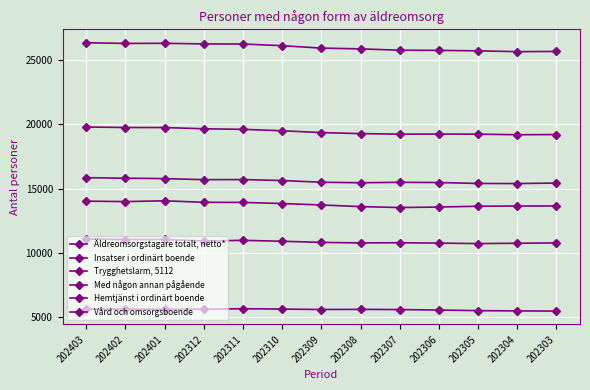

How many lines are shown in the chart?

6